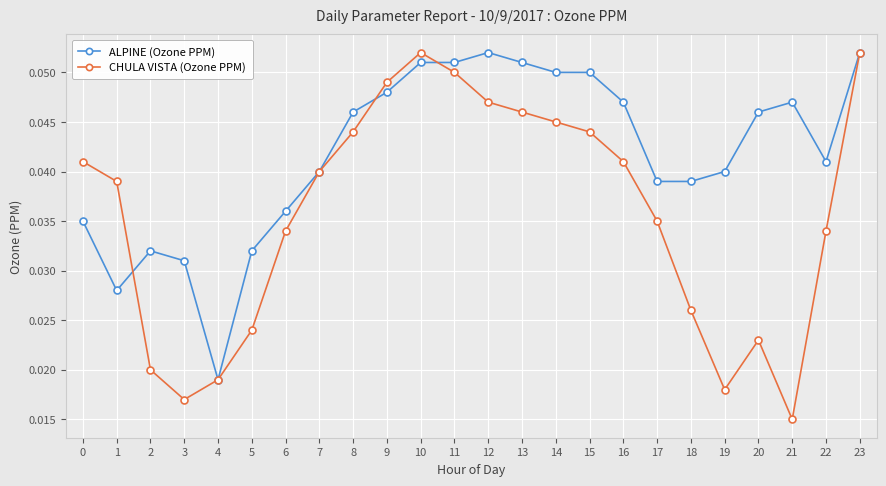

What are all the series names shown in the legend?

ALPINE (Ozone PPM), CHULA VISTA (Ozone PPM)